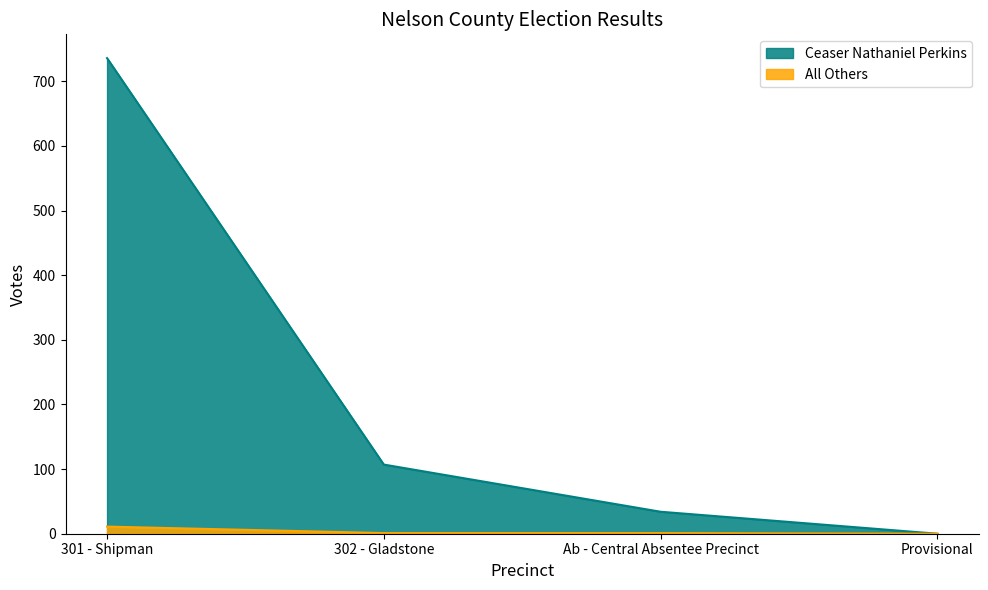

What position from the right is 301 - Shipman?

4